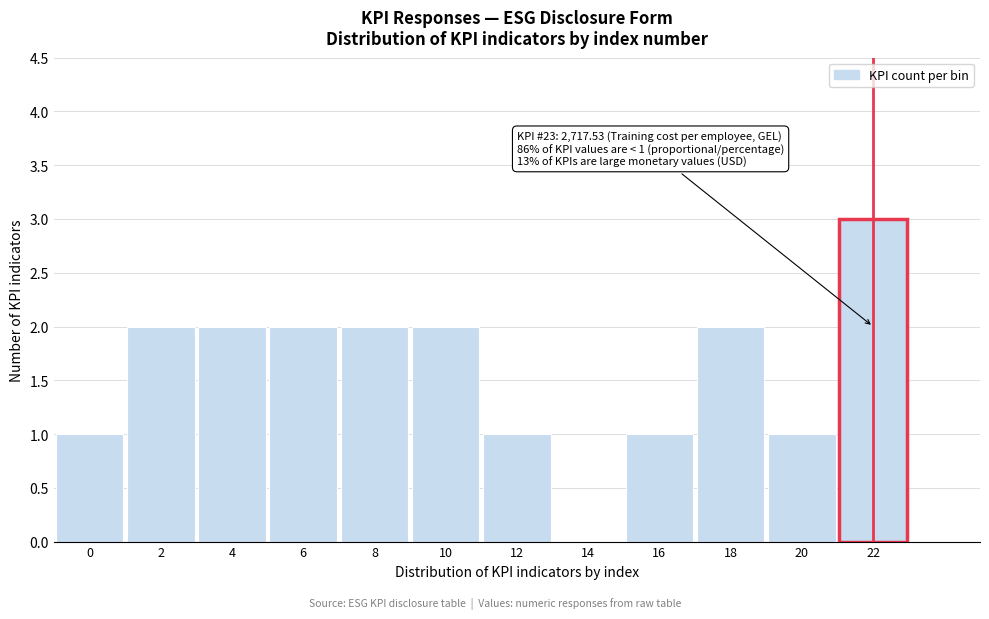

Reading right to left, list all the values displayed in this chart.

22=3	20=1	18=2	16=1	14=0	12=1	10=2	8=2	6=2	4=2	2=2	0=1